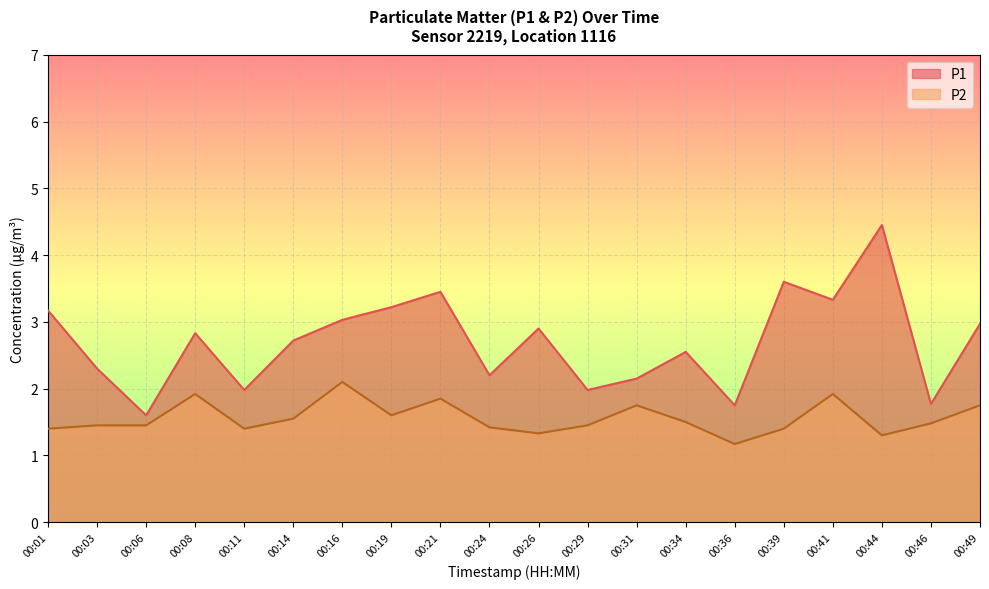

List the series in order of their peak value, highest first.

P1, P2